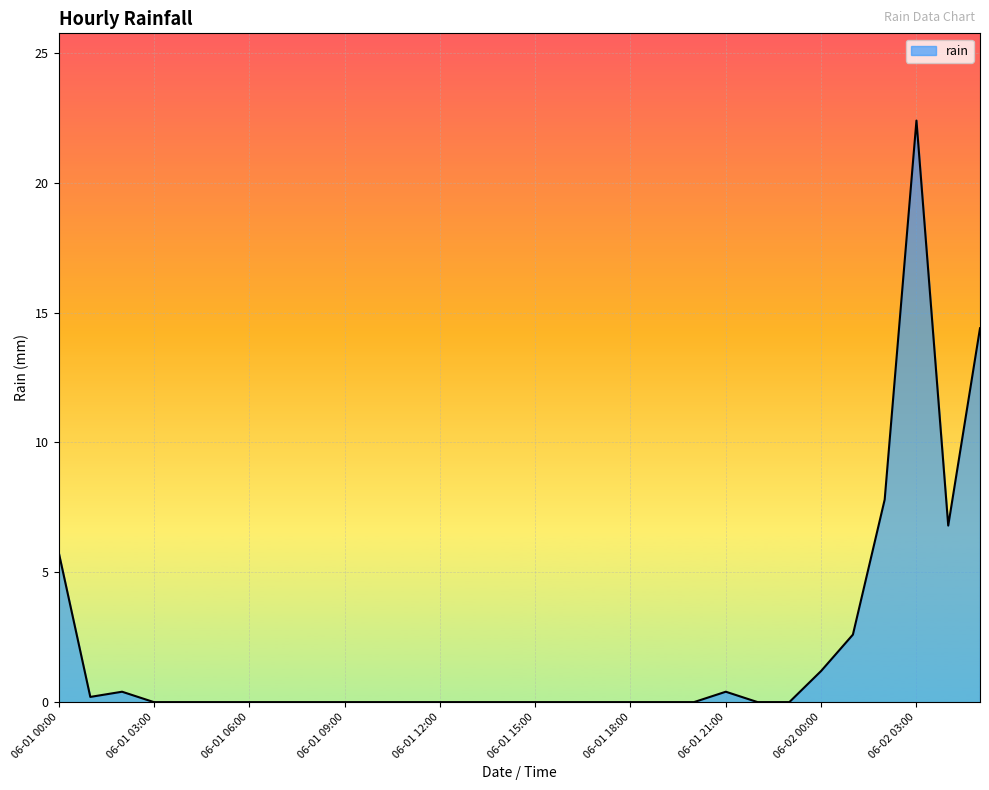

What is the greatest value displayed?

22.4